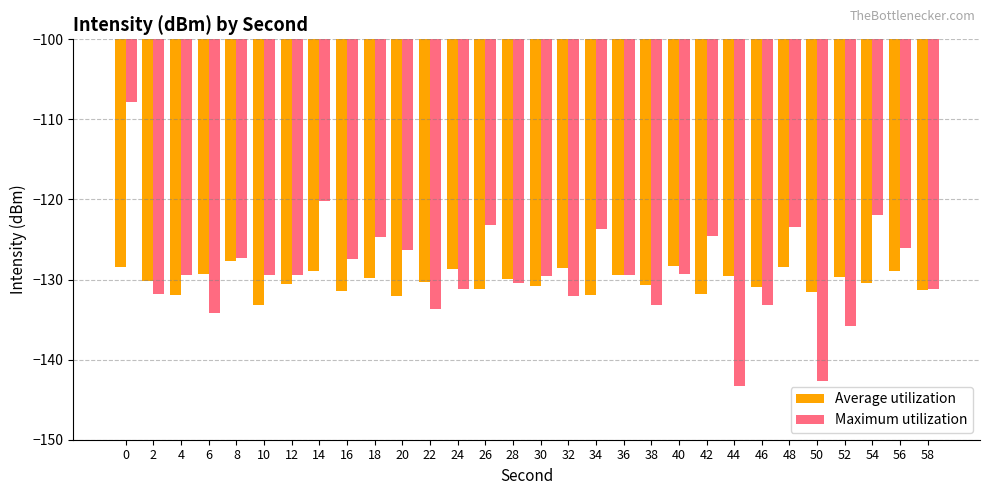

Which series has the largest range (max minus min)?

Maximum utilization